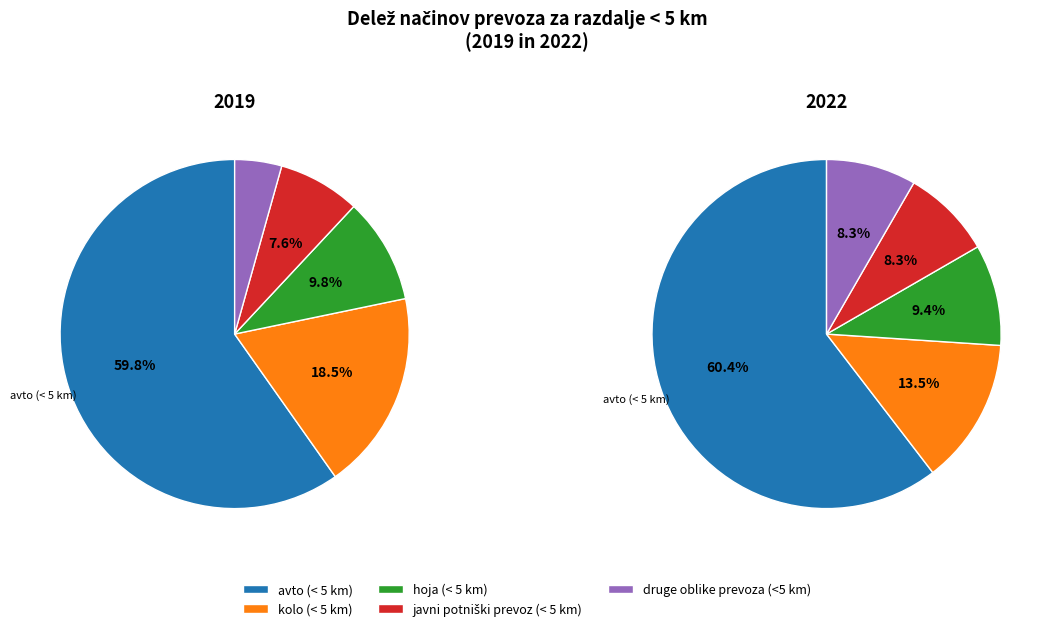

Is there a majority slice in this chart?

Yes